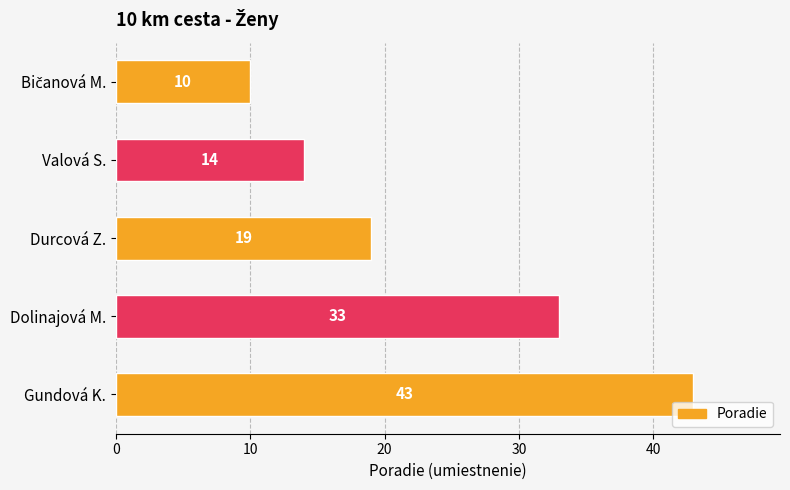

What is the greatest value displayed?

43